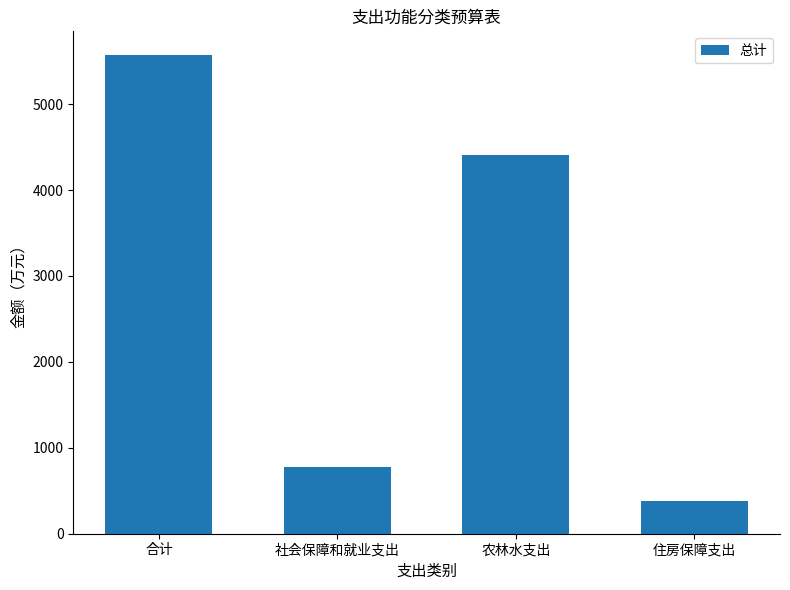

Is it true that the value at 住房保障支出 is 200.2?

False